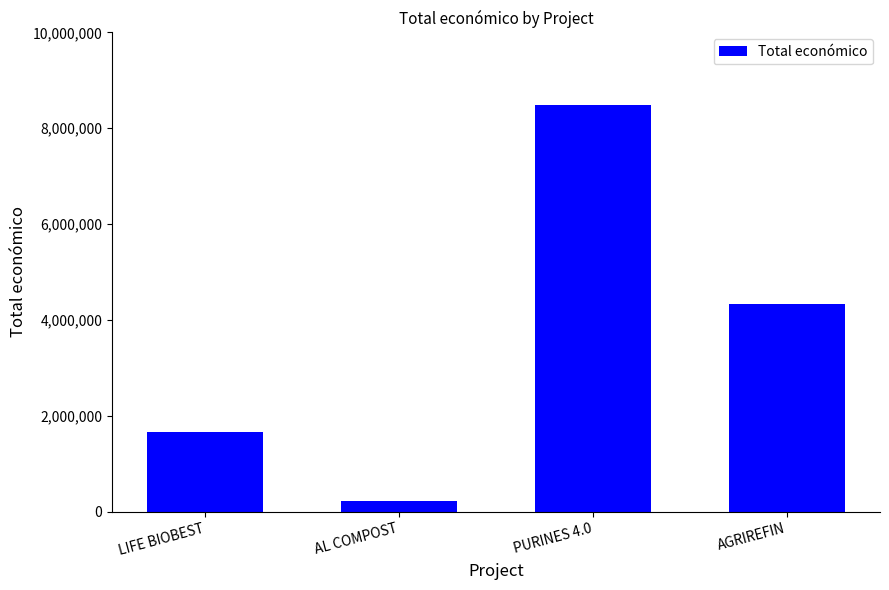

At which label is the value closest to 4356757?

AGRIREFIN